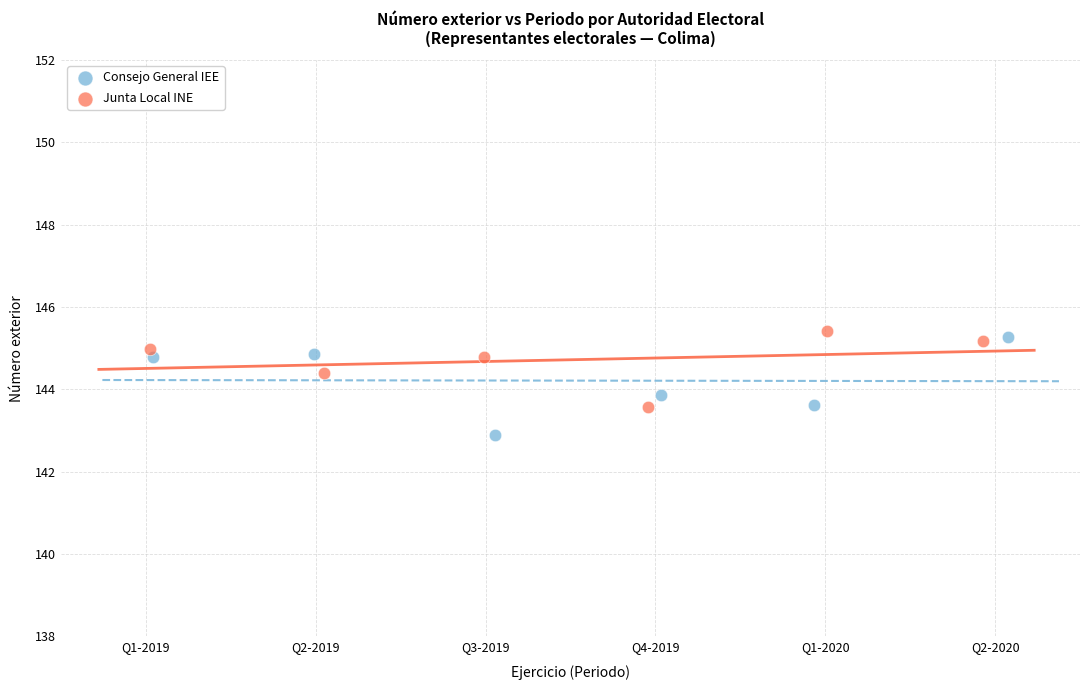

Which series contains the lowest Y value?

Consejo General IEE